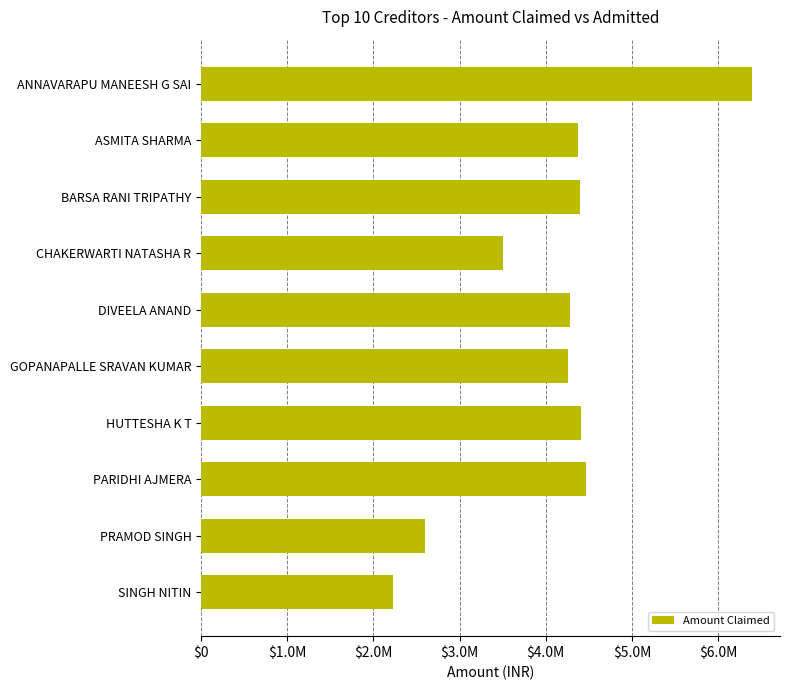

What is the difference between the maximum and minimum values?

4177085